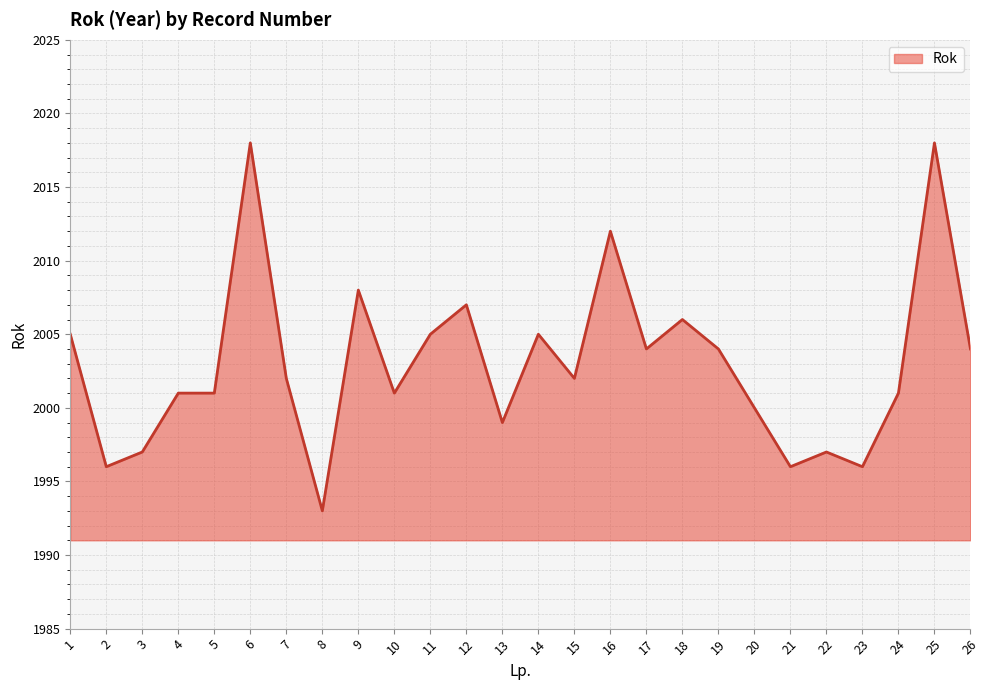

Which has a higher value, 23 or 14?

14